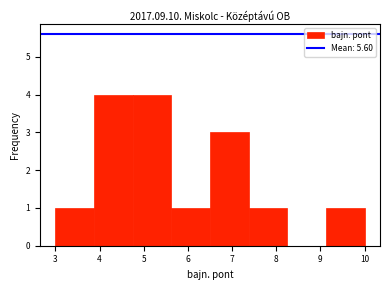

What is the height of the bar covering 3.0 to 3.9 on the x-axis? Neither the bar edges nor the heights are printed on the chart, so give them approximately, as read against the axes.

1